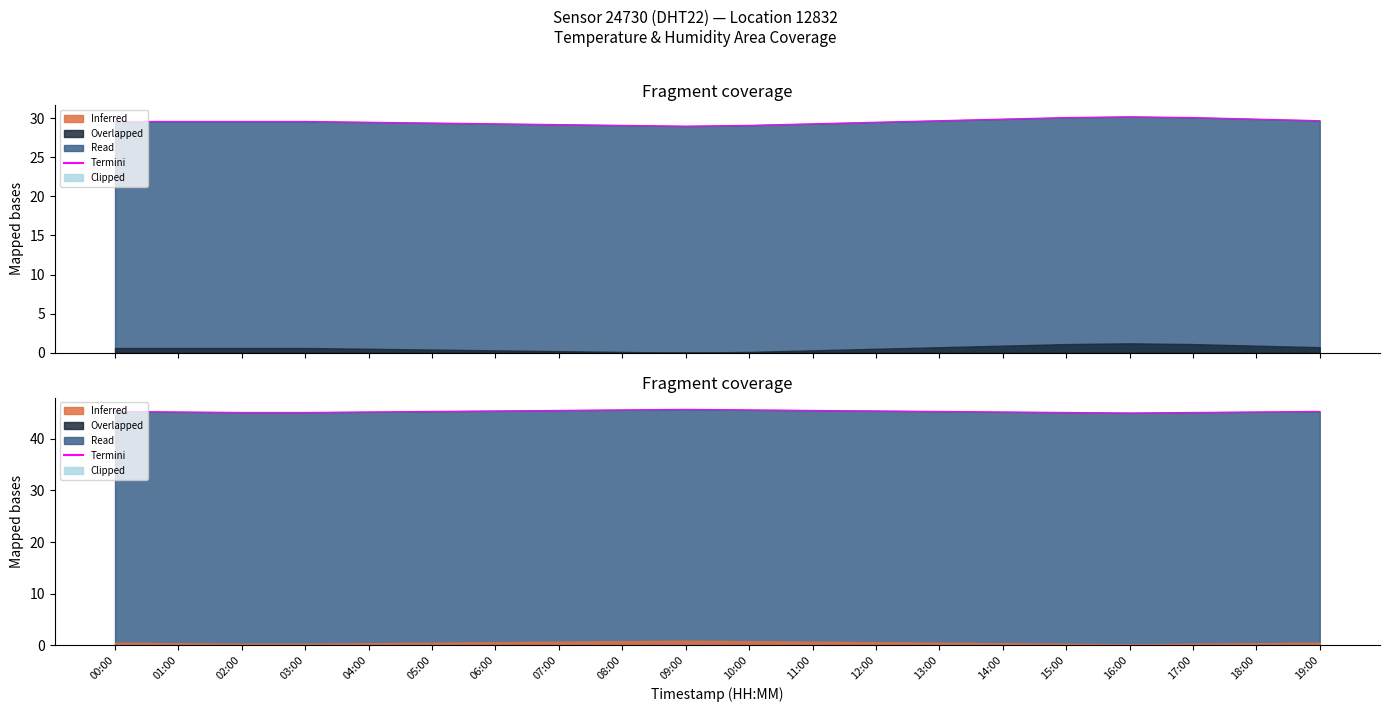

Reading left to right, what are all the values shown in this chart?

00:00=45.3	01:00=45.2	02:00=45.1	03:00=45.1	04:00=45.2	05:00=45.3	06:00=45.4	07:00=45.5	08:00=45.6	09:00=45.7	10:00=45.6	11:00=45.5	12:00=45.4	13:00=45.3	14:00=45.2	15:00=45.1	16:00=45.0	17:00=45.1	18:00=45.2	19:00=45.3